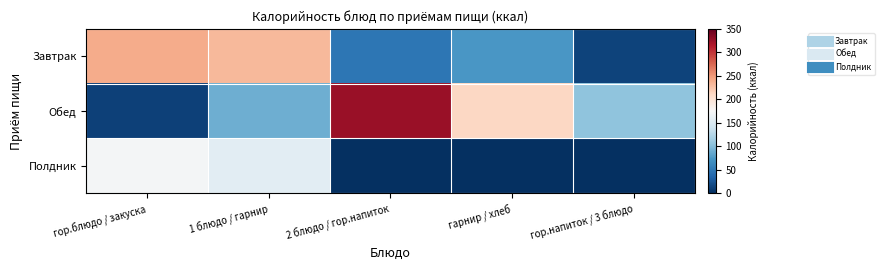

What is the total value across all series at гор.напиток / 3 блюдо?

116.7